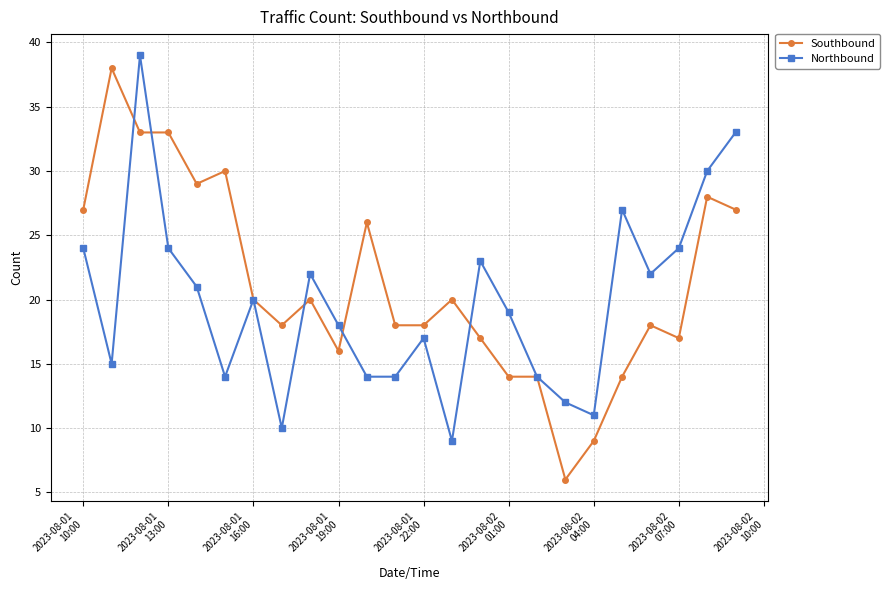

True or false: Southbound has more than 2 interior local peaks.

True